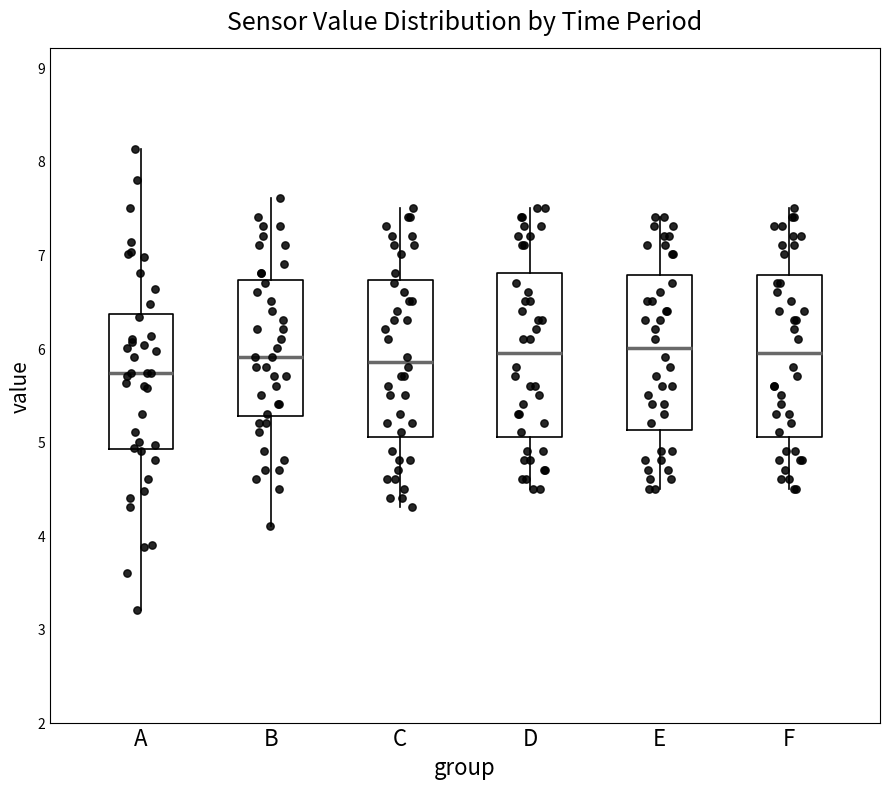

Where does the lower whisker of the box for D end on the y-axis? The values are not printed on the chart, so give them approximately, as read against the axis.

4.5